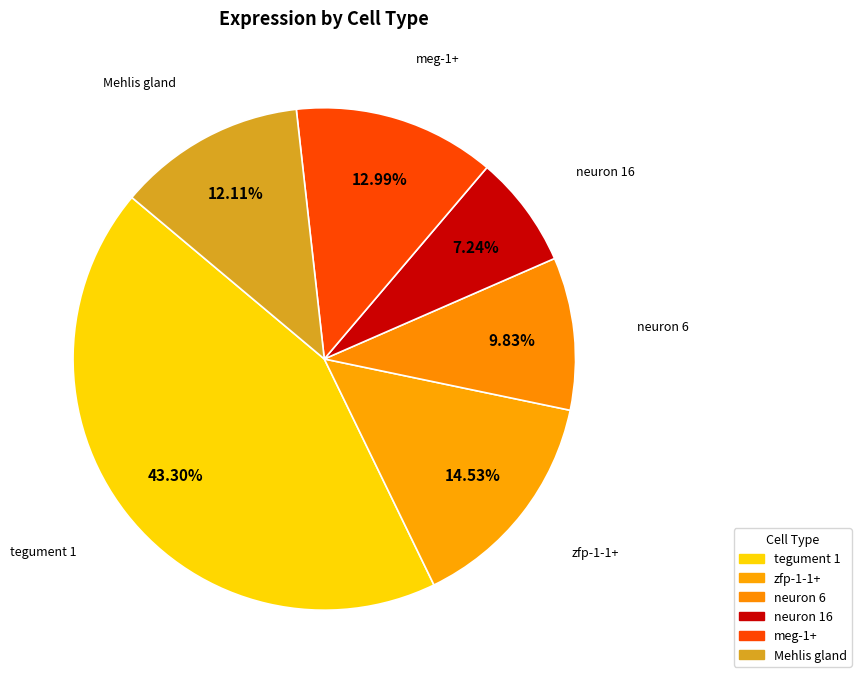

Does any single category account for the majority?

No